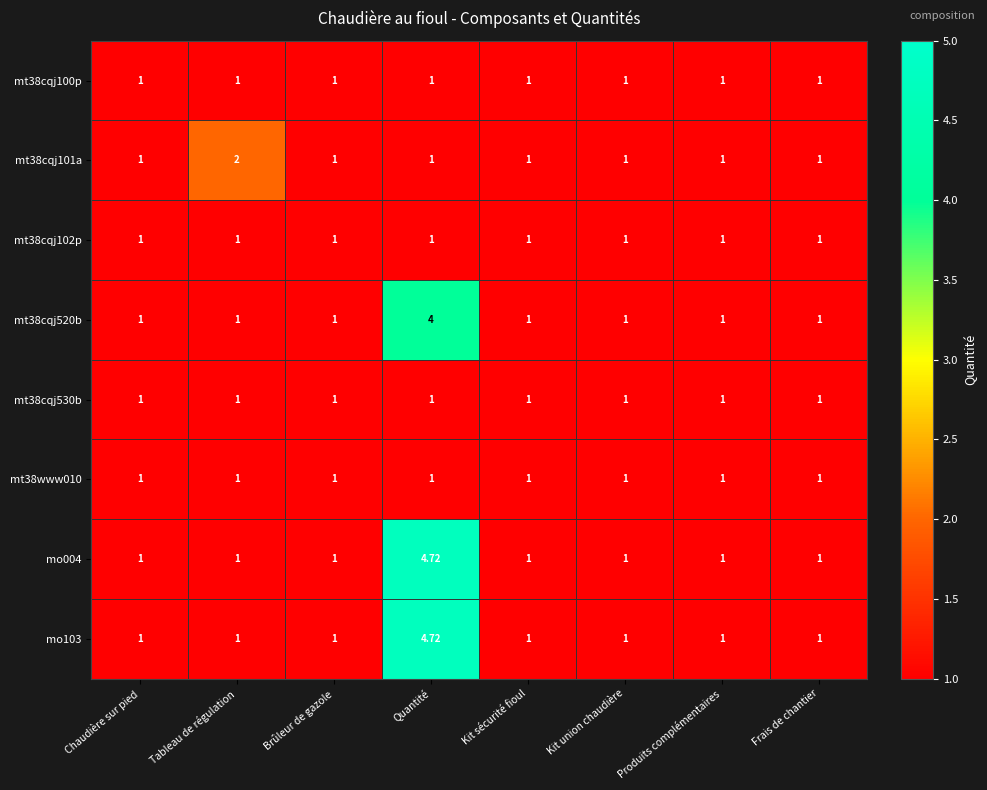

Which label corresponds to the largest value in the chart?

Quantité